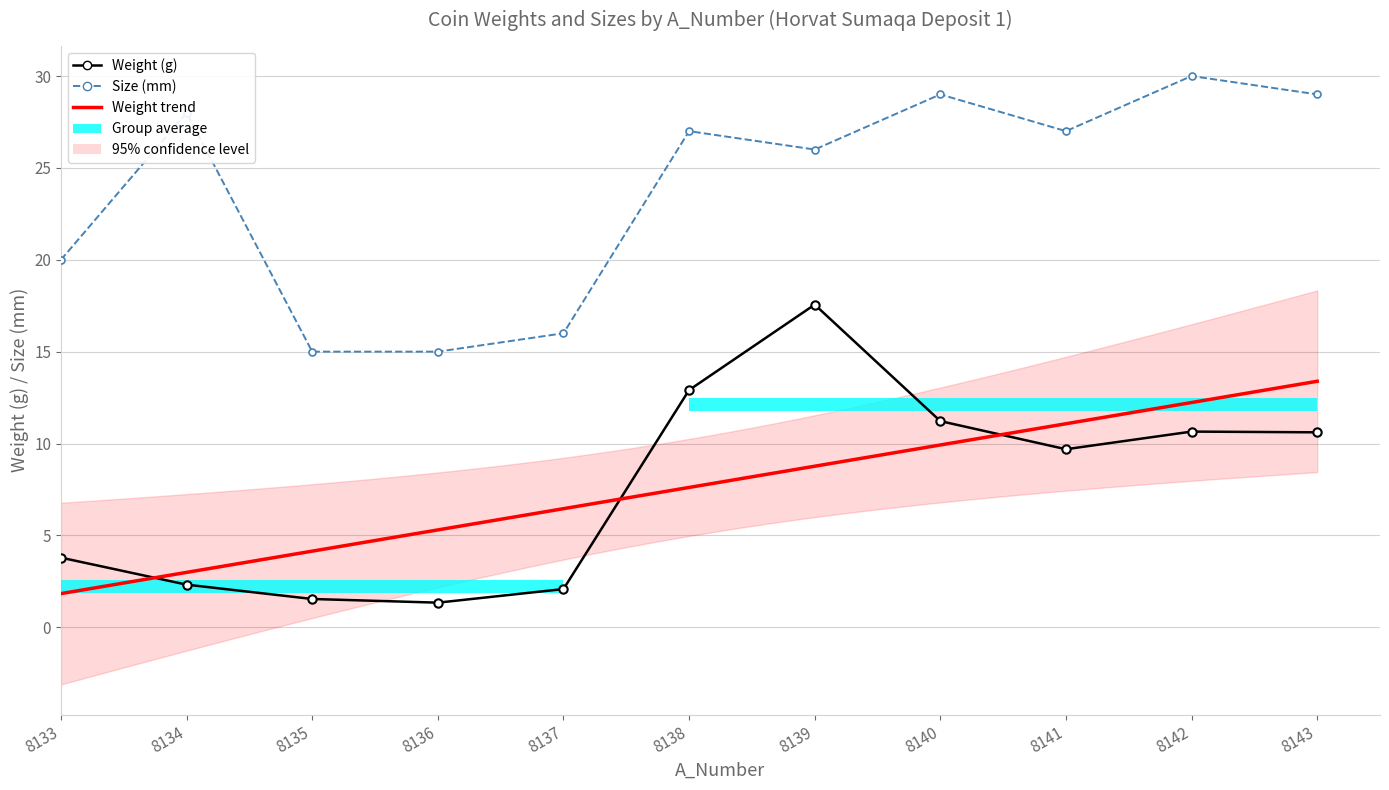

True or false: Size has a value of 9.5 at 8141.

False